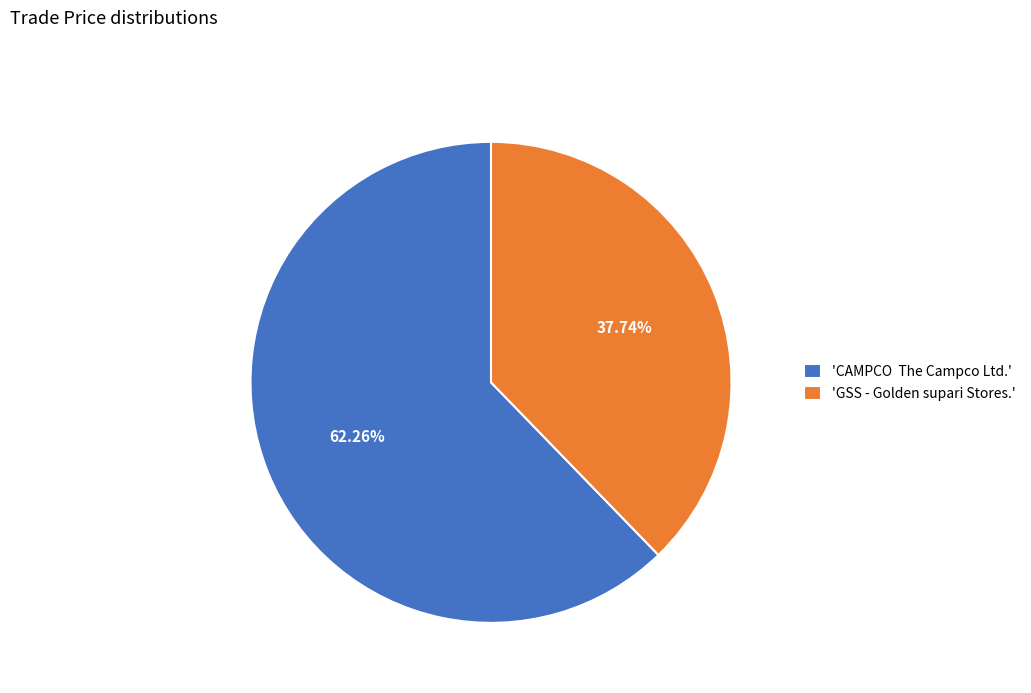

What is the ratio of the value at 'GSS - Golden supari Stores.' to the value at 'CAMPCO The Campco Ltd.'?

0.6